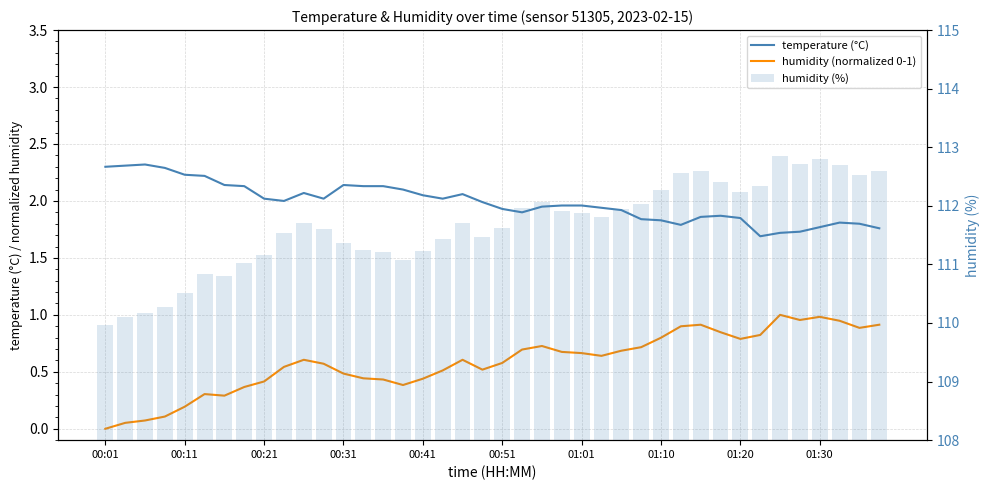

List the series in order of their peak value, lowest first.

humidity (normalized 0-1), temperature (°C), humidity (%)